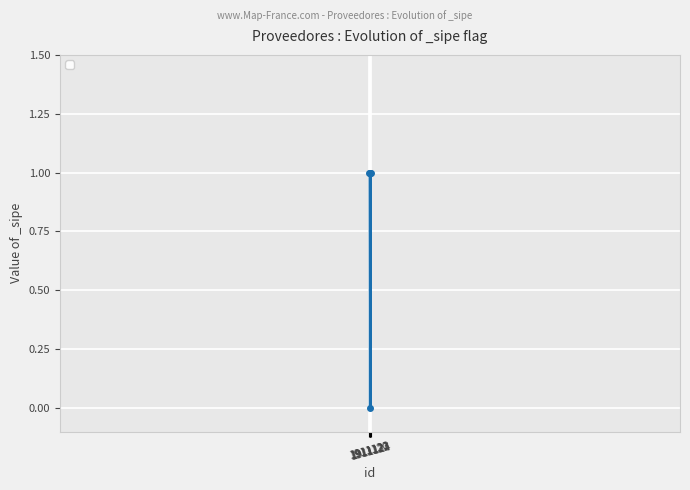

What is the difference between the maximum and minimum values?

1